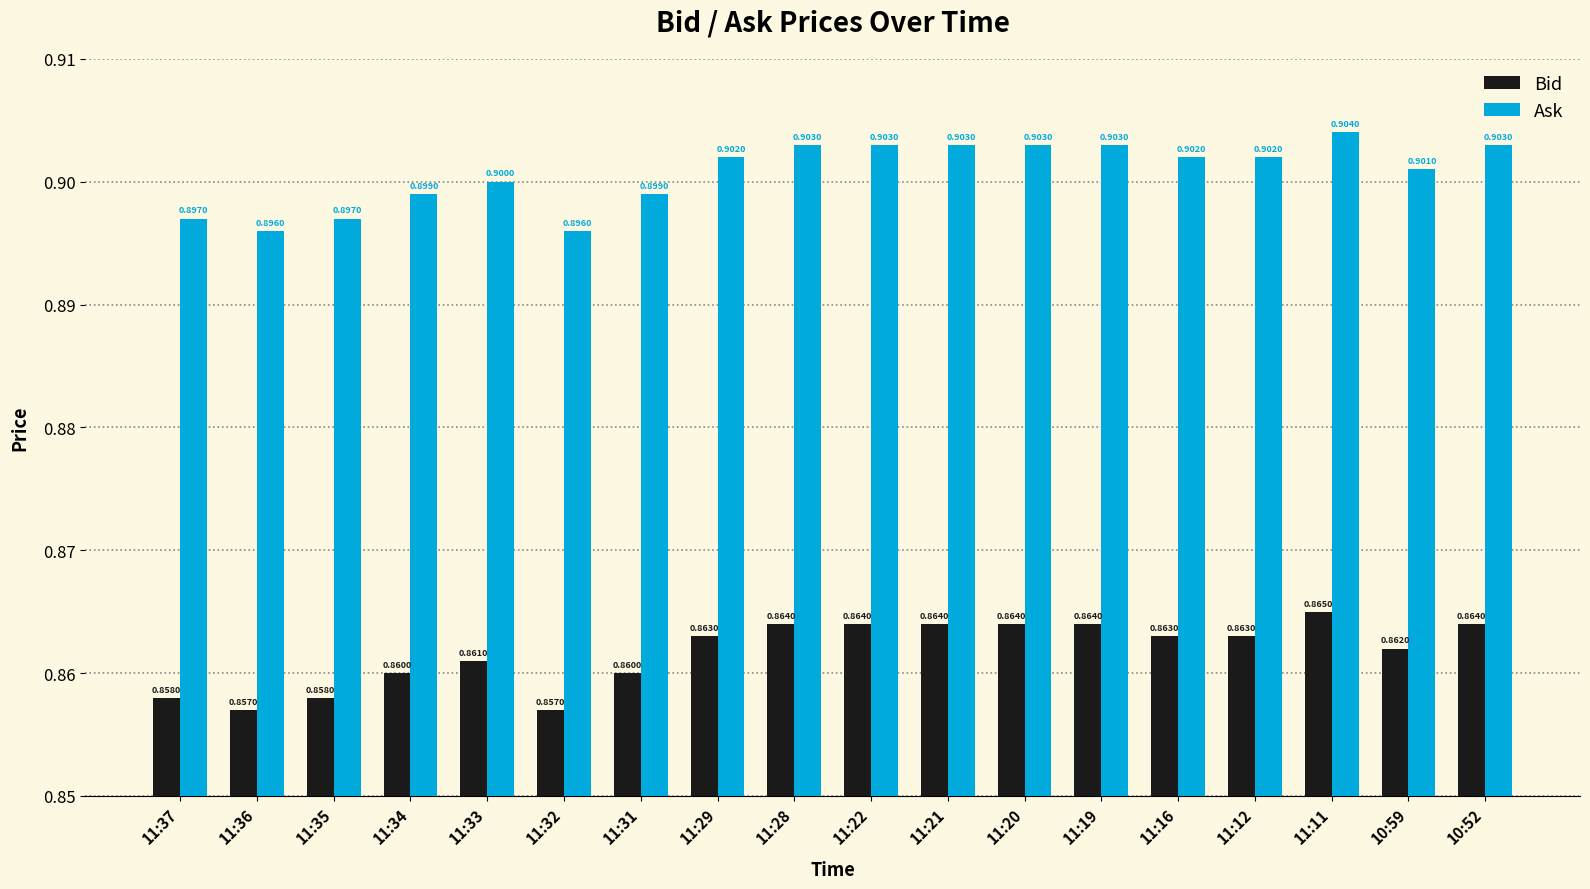

List the series in order of their peak value, lowest first.

Bid, Ask